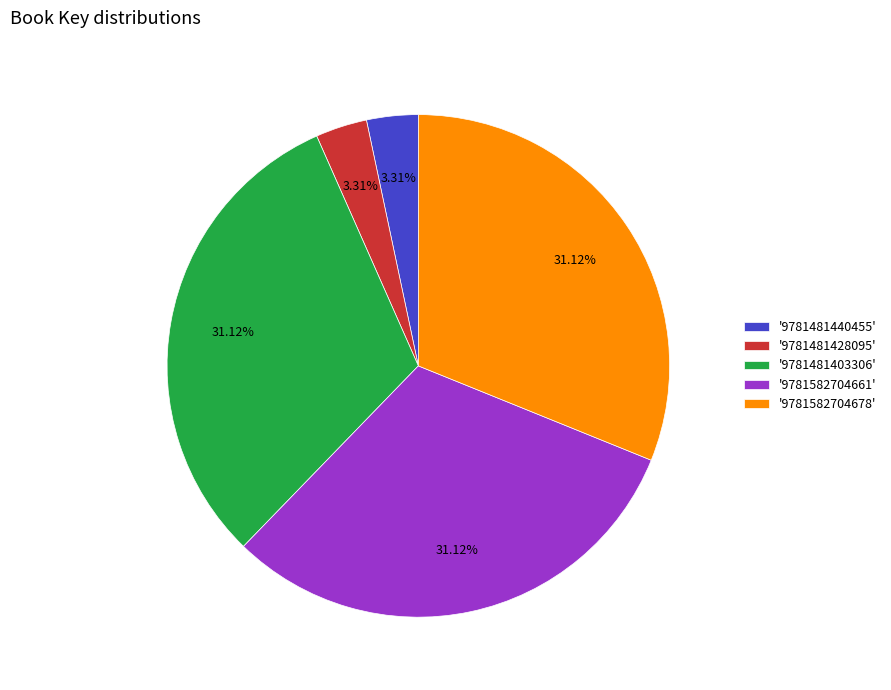

Approximately how many times larger is the value at '9781481403306' compared to '9781481428095'?

9.4